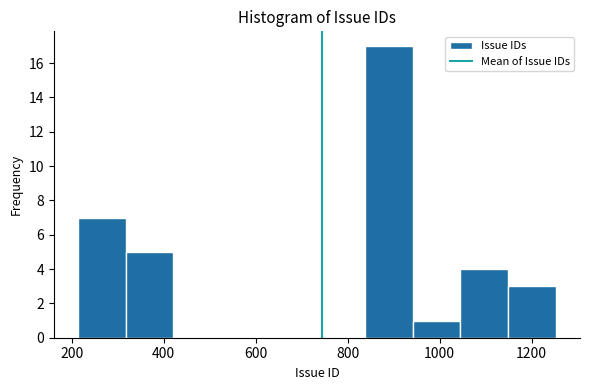

Reading left to right, list every bar in this chart as the range it spans on the x-axis followed by its height. Neither the bar edges nor the heights are printed on the chart, so give them approximately, as read against the axes.

220 to 320: 7
320 to 420: 5
420 to 520: 0
520 to 620: 0
620 to 740: 0
740 to 840: 0
840 to 940: 17
940 to 1040: 1
1040 to 1140: 4
1140 to 1260: 3